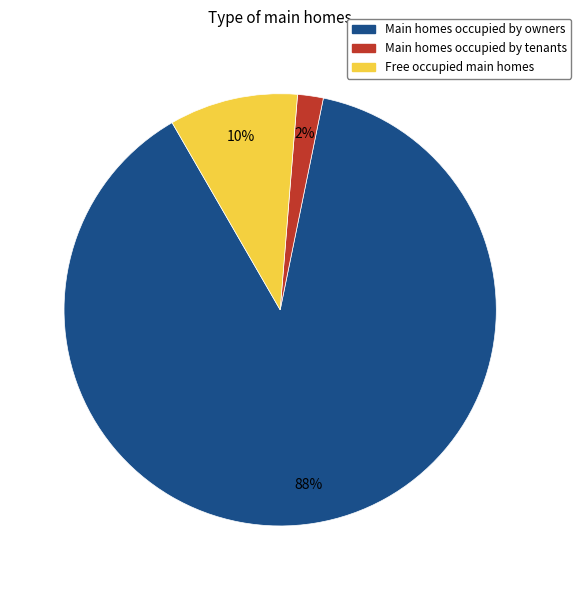

To the nearest percent, what is the average slice percentage?

33%